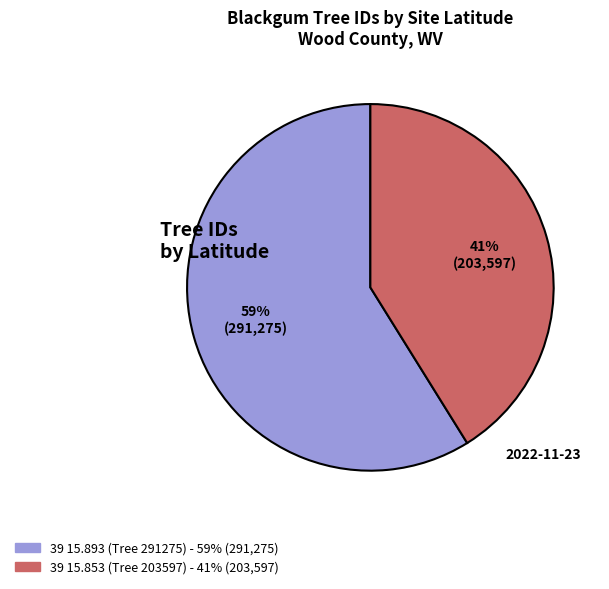

Rank the categories by value from lowest to highest.

39 15.853 (Tree 203597), 39 15.893 (Tree 291275)